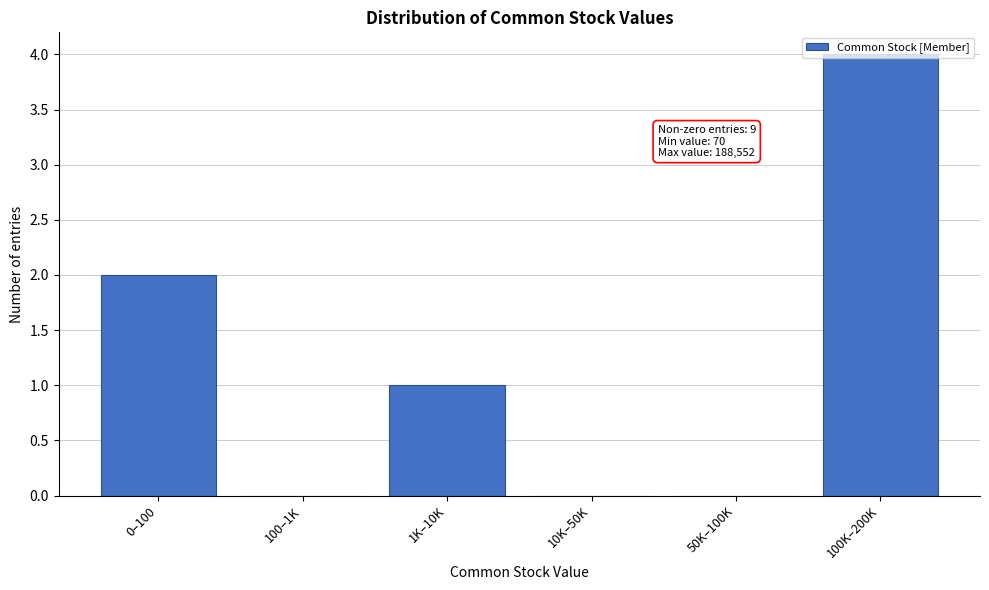

What is the sum of all values?

7